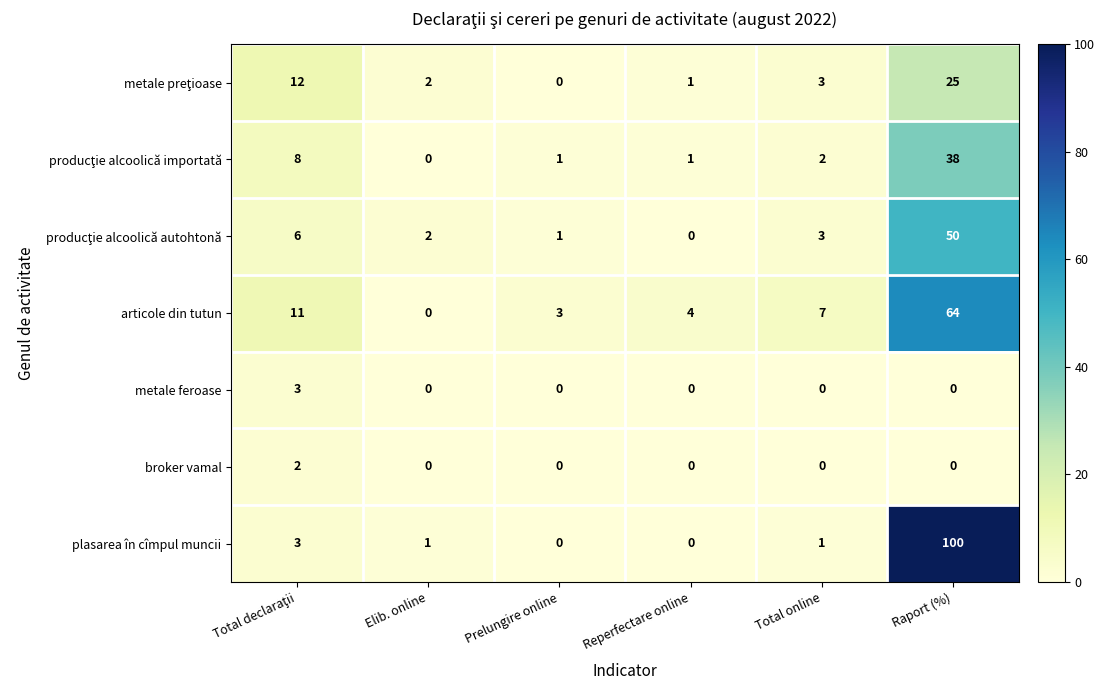

Is it true that plasarea în cîmpul muncii equals 0 at Reperfectare online?

True